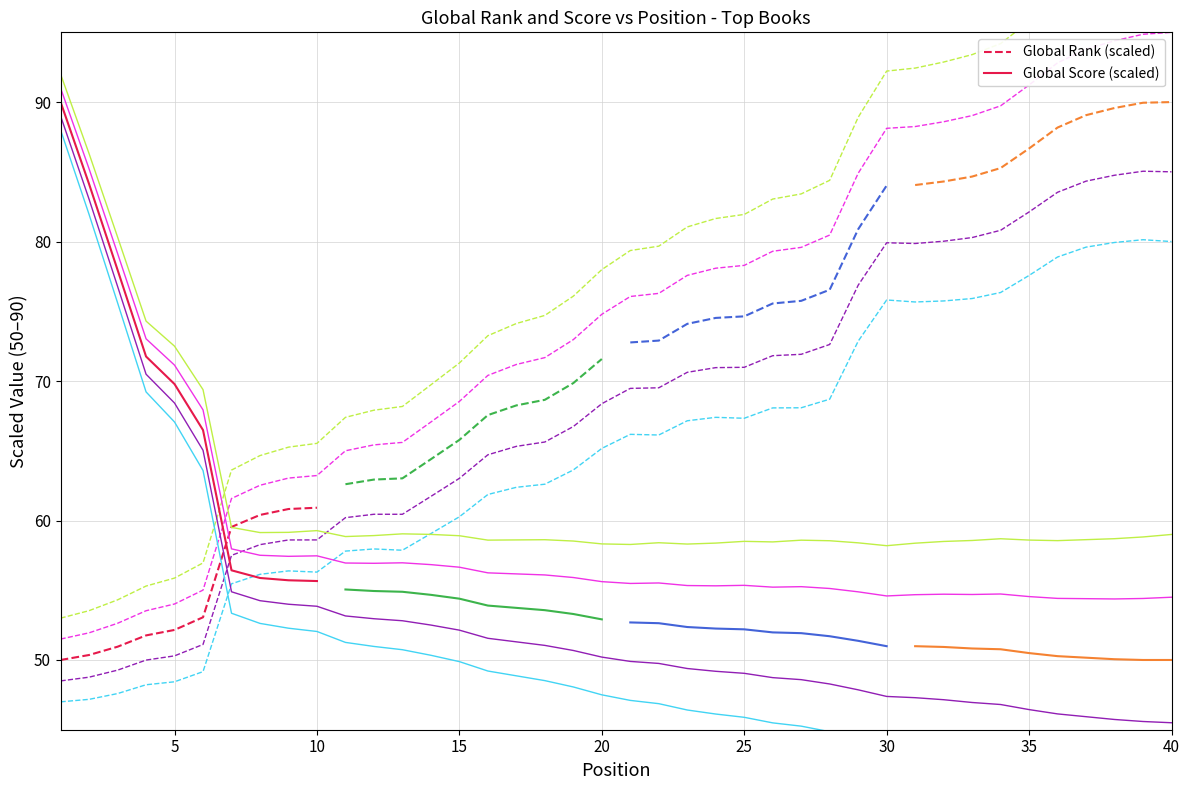

What is the minimum value for Global Rank (scaled)?

50.0